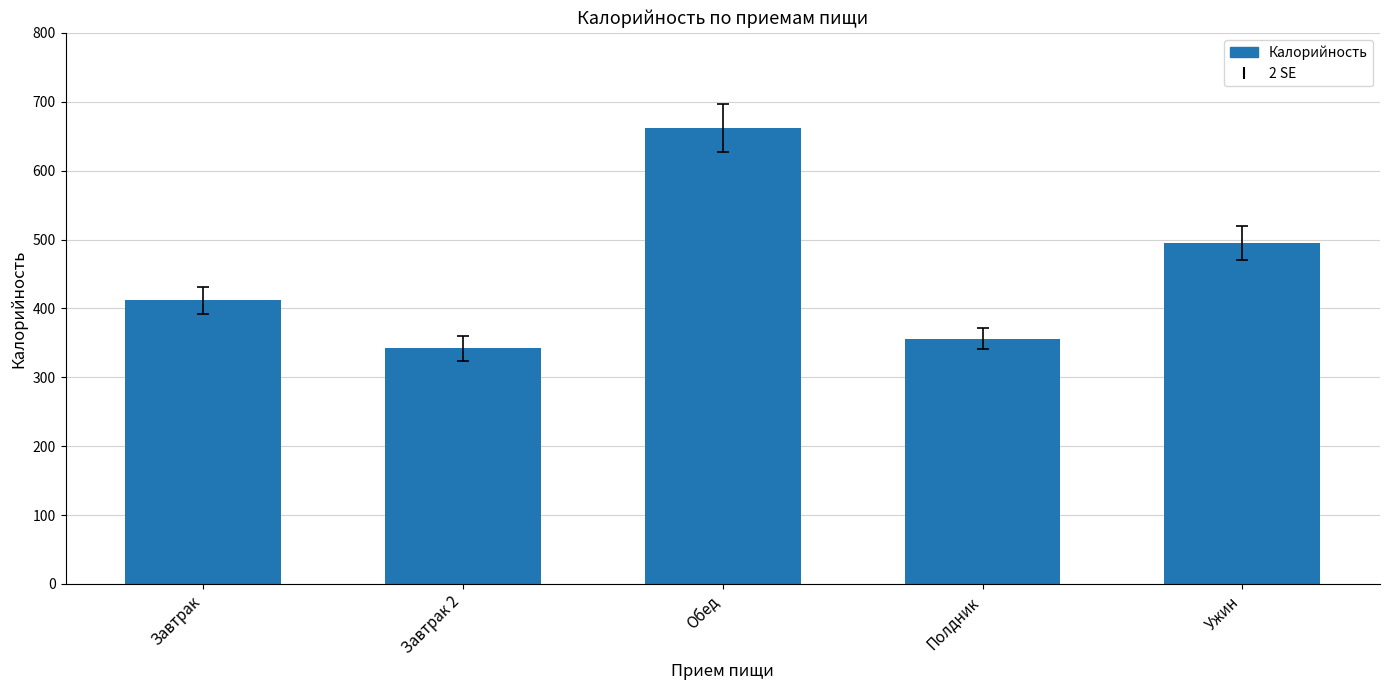

Where is the data nearest to the value 501?

Ужин